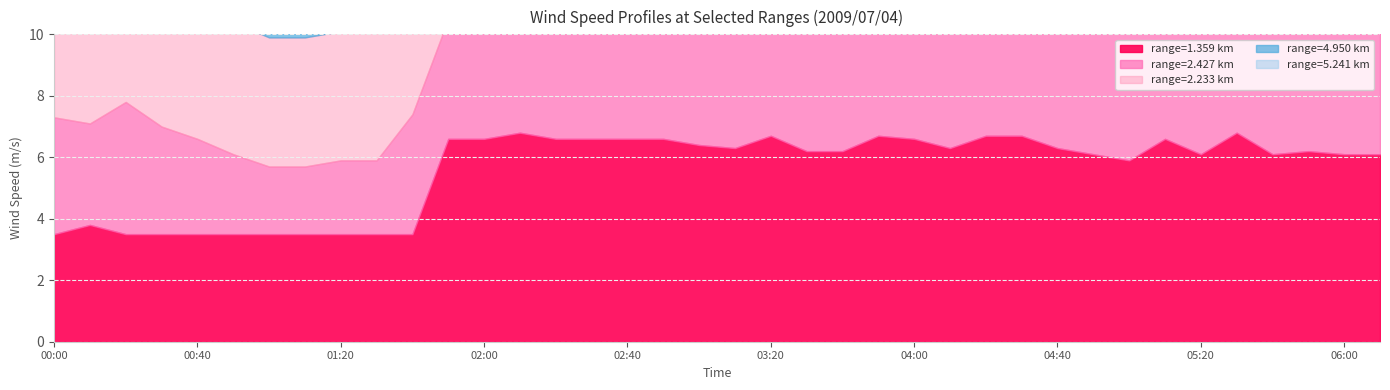

What is the label of the 15th point from the left?

02:20